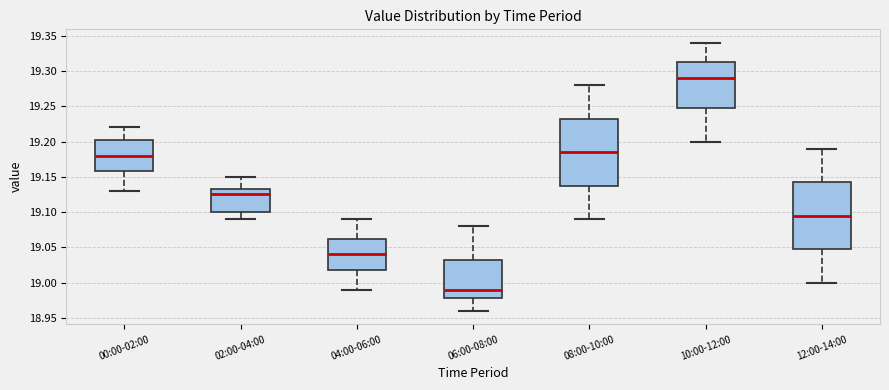

Reading left to right, transcribe this box plot: for each box, give where its median line is, the range the box spans, and where its two whiskers end, as read against the y-axis. The values are not printed on the chart, so give them approximately, as read against the axis.

00:00-02:00: median 19.180, box 19.160 to 19.205, whiskers 19.130 to 19.220
02:00-04:00: median 19.125, box 19.100 to 19.135, whiskers 19.090 to 19.150
04:00-06:00: median 19.040, box 19.020 to 19.065, whiskers 18.990 to 19.090
06:00-08:00: median 18.990, box 18.980 to 19.035, whiskers 18.960 to 19.080
08:00-10:00: median 19.185, box 19.140 to 19.235, whiskers 19.090 to 19.280
10:00-12:00: median 19.290, box 19.250 to 19.315, whiskers 19.200 to 19.340
12:00-14:00: median 19.095, box 19.050 to 19.145, whiskers 19.000 to 19.190